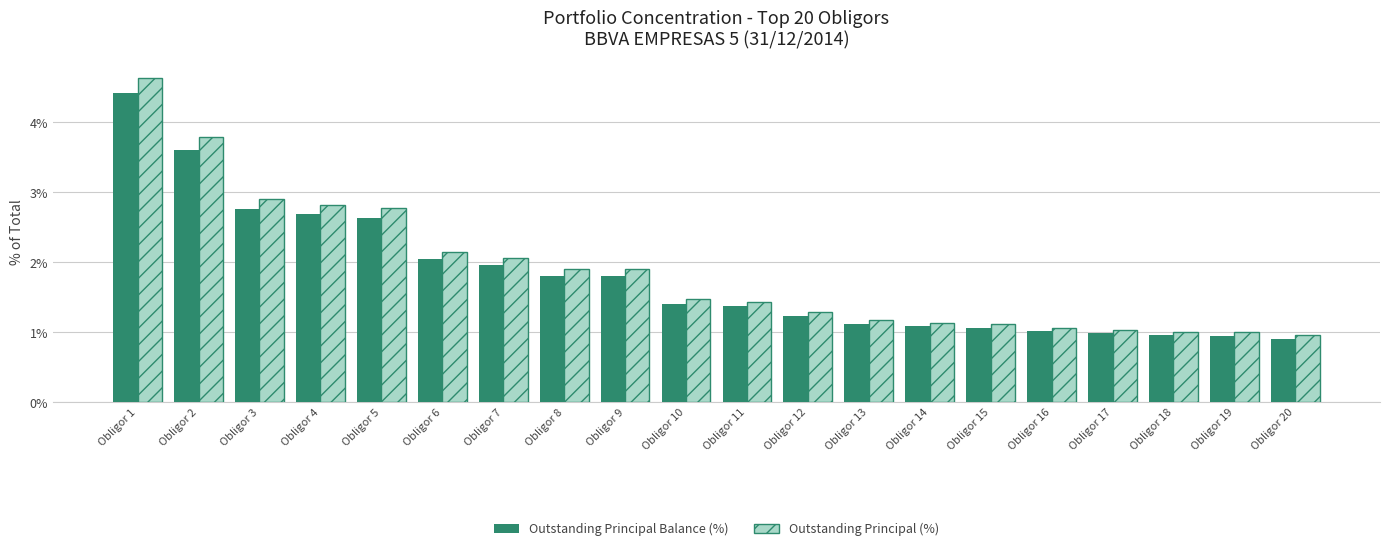

True or false: Outstanding Principal Balance (%) has a value of 1.9 at Obligor 4.

False